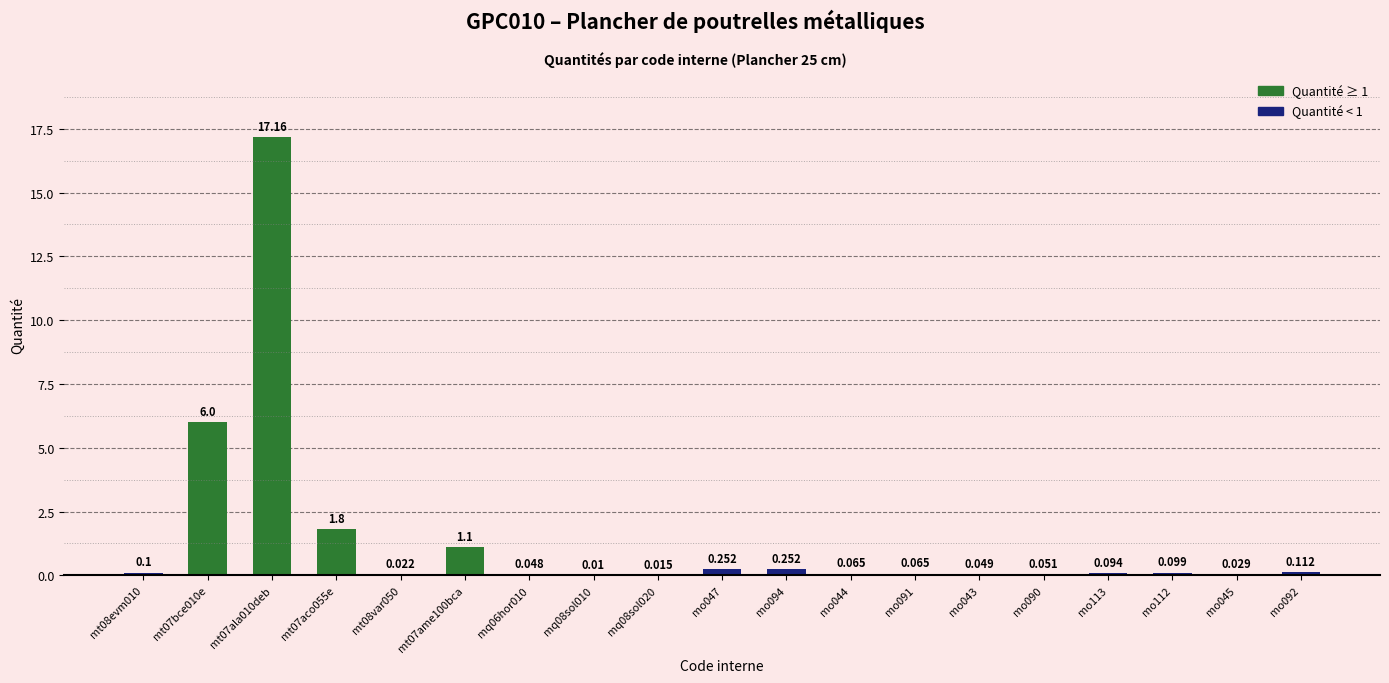

What is the label of the 1st bar from the left?

mt08evm010